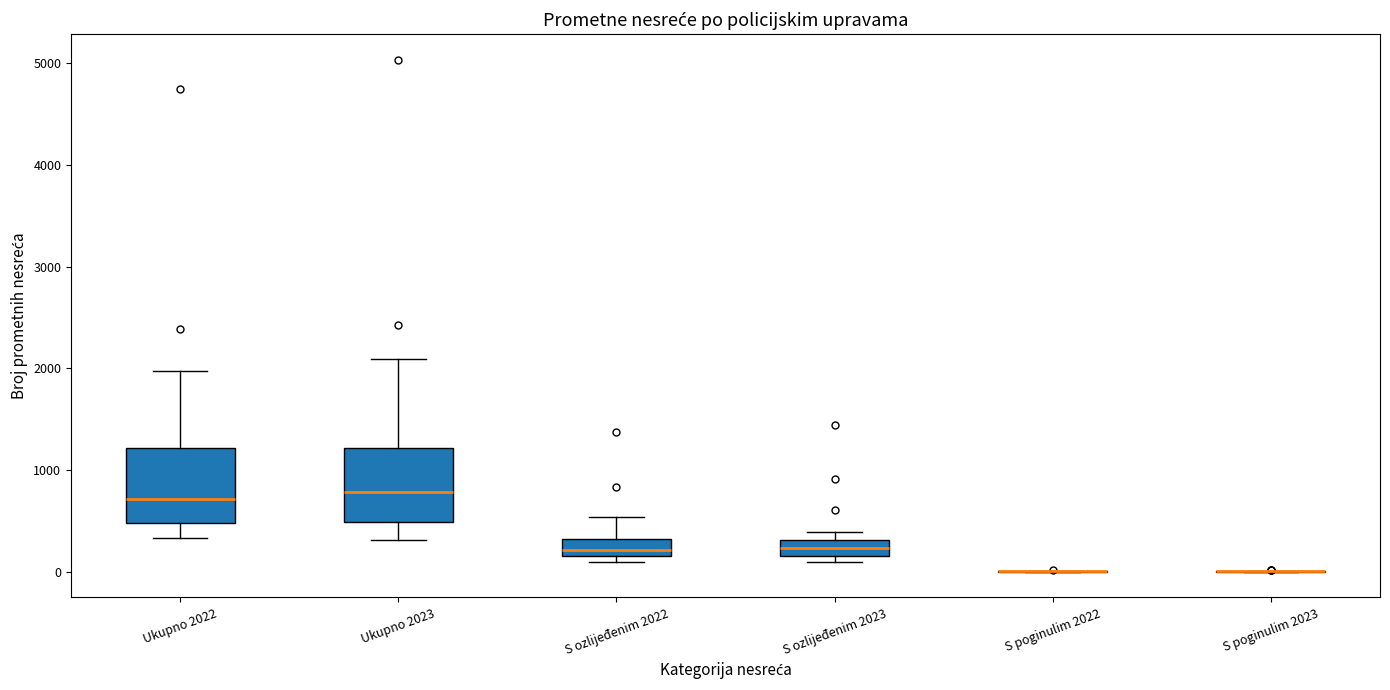

Reading left to right, read every box against the y-axis: the position of its median line, the range the box covers, and the ends of its whiskers. The values are not printed on the chart, so give them approximately, as read against the axis.

Ukupno 2022: median 700, box 500 to 1200, whiskers 300 to 2000
Ukupno 2023: median 800, box 500 to 1200, whiskers 300 to 2100
S ozlijeđenim 2022: median 200 (just above the box's lower edge), box 200 to 300, whiskers 100 to 500
S ozlijeđenim 2023: median 200 (inside the box), box 200 to 300, whiskers 100 to 400
S poginulim 2022: box collapsed to a line at 0, whiskers 0 to 0
S poginulim 2023: box collapsed to a line at 0, whiskers 0 to 0